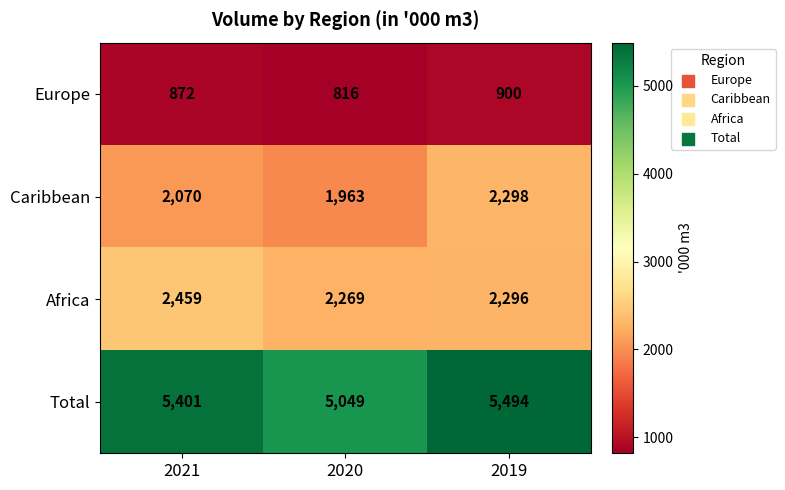

Rank the series at 2020 from highest to lowest value.

Total, Africa, Caribbean, Europe